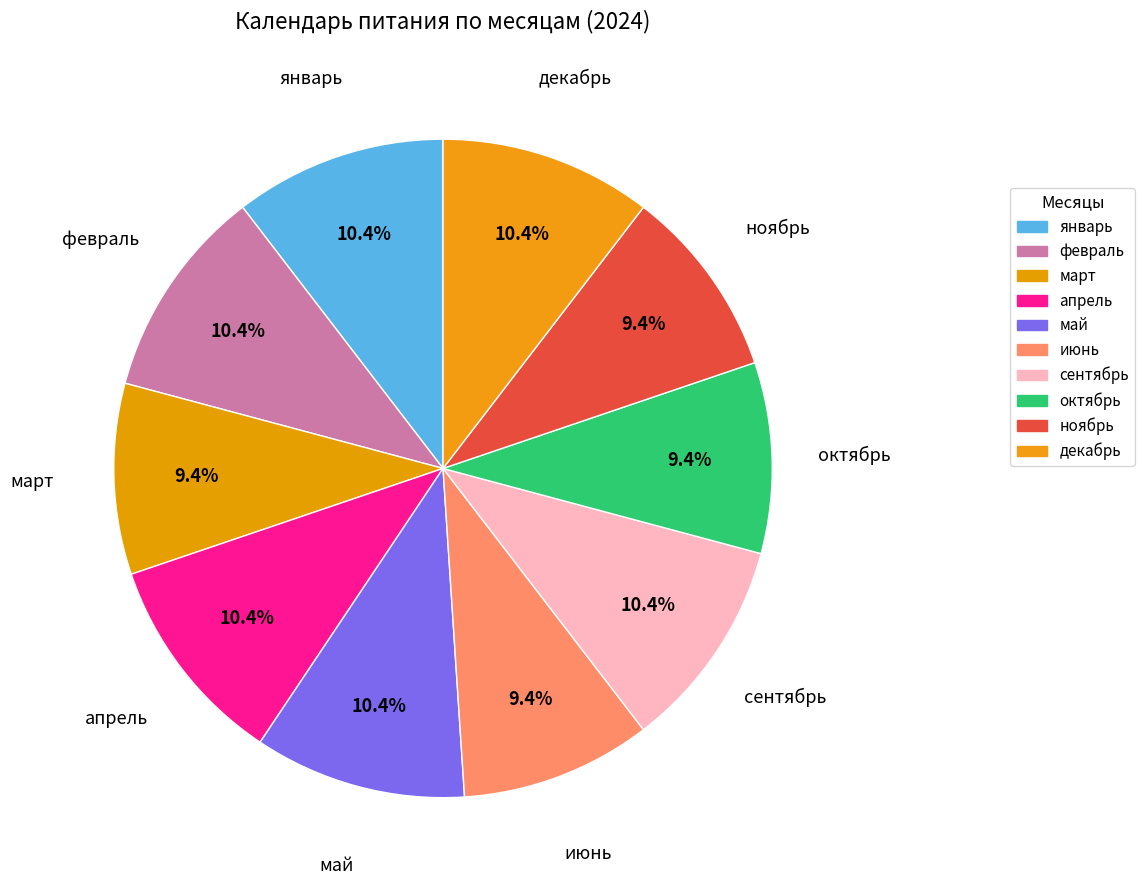

To the nearest percent, what portion does июнь represent?

9%